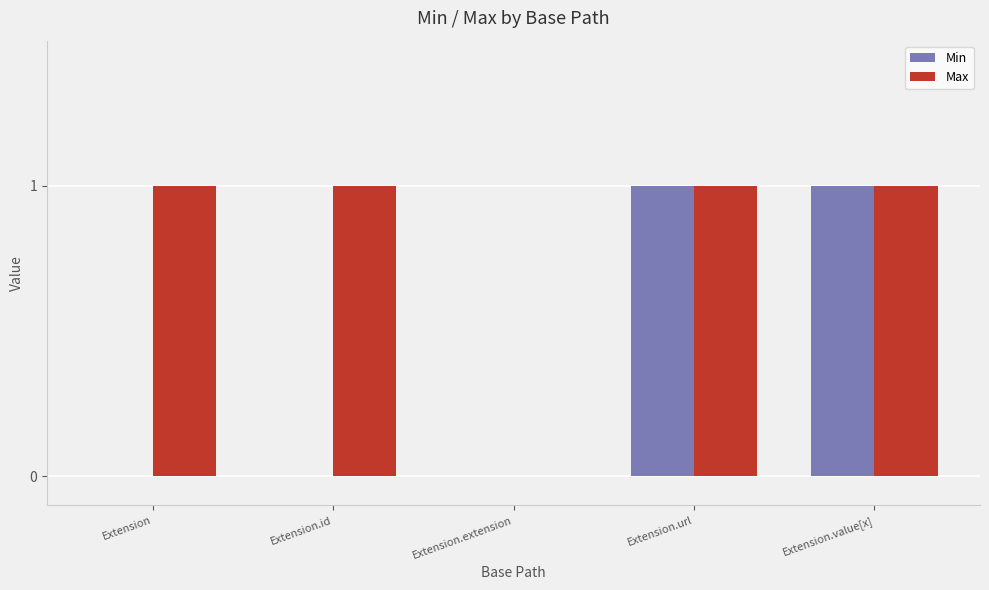

Is it true that Min equals 0 at Extension.id?

True